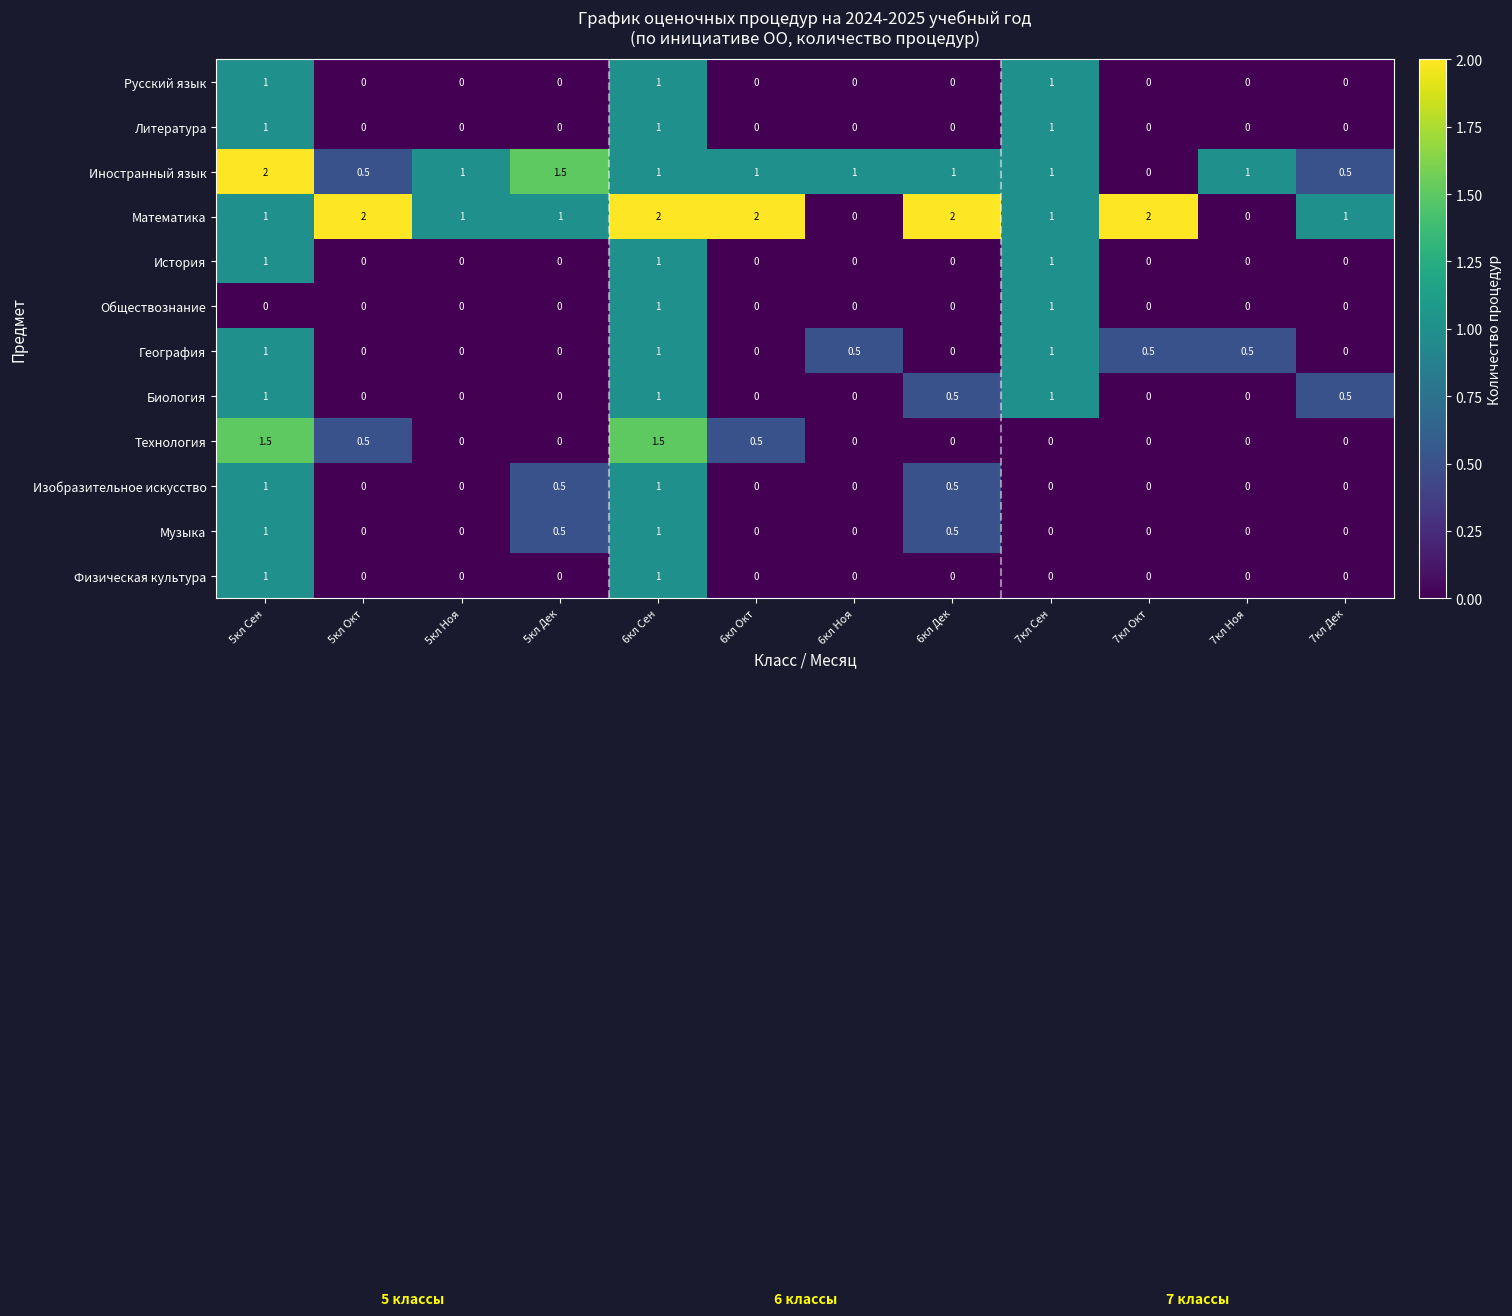

Which series has the largest total across all categories?

Математика